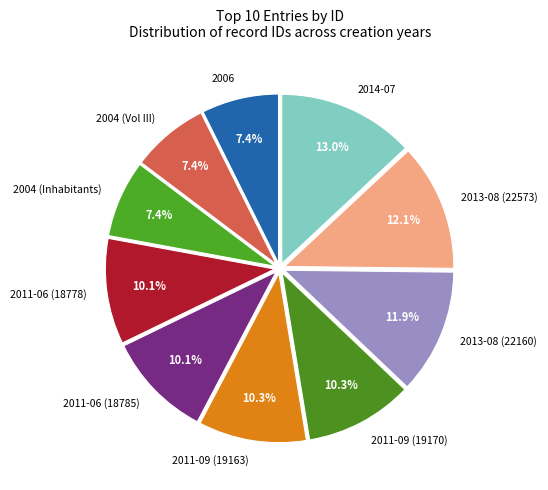

To the nearest percent, what is the average slice percentage?

10%